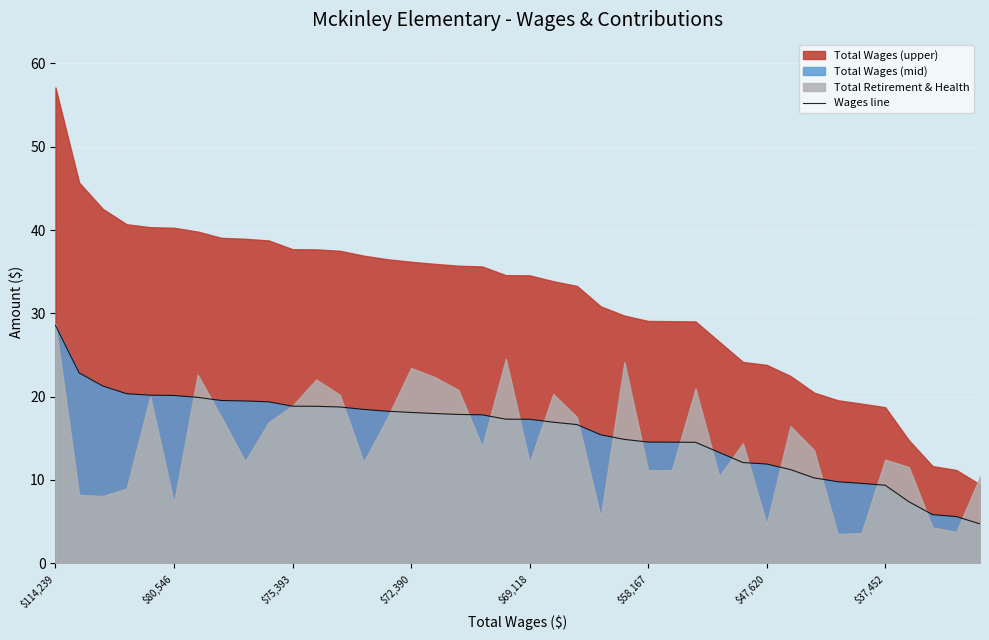

What is the minimum value for Wages line?

4.7